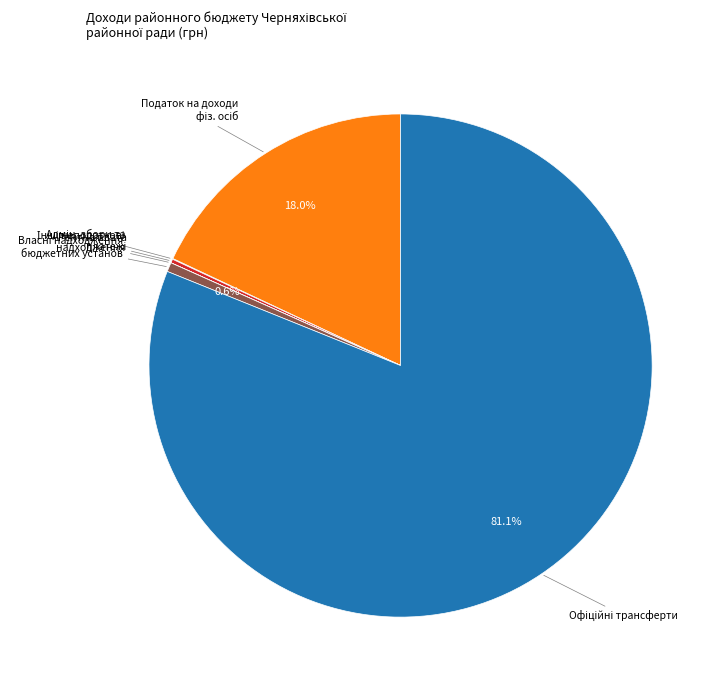

Is there any slice that represents more than half of the pie?

Yes